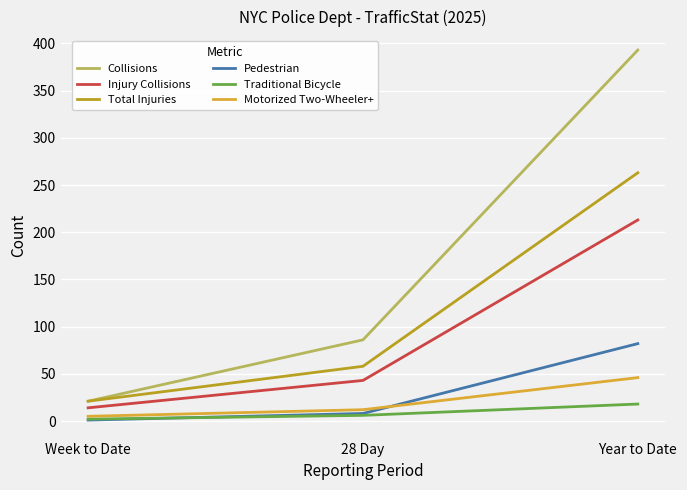

The Pedestrian series shows 82 at Year to Date. True or false?

True